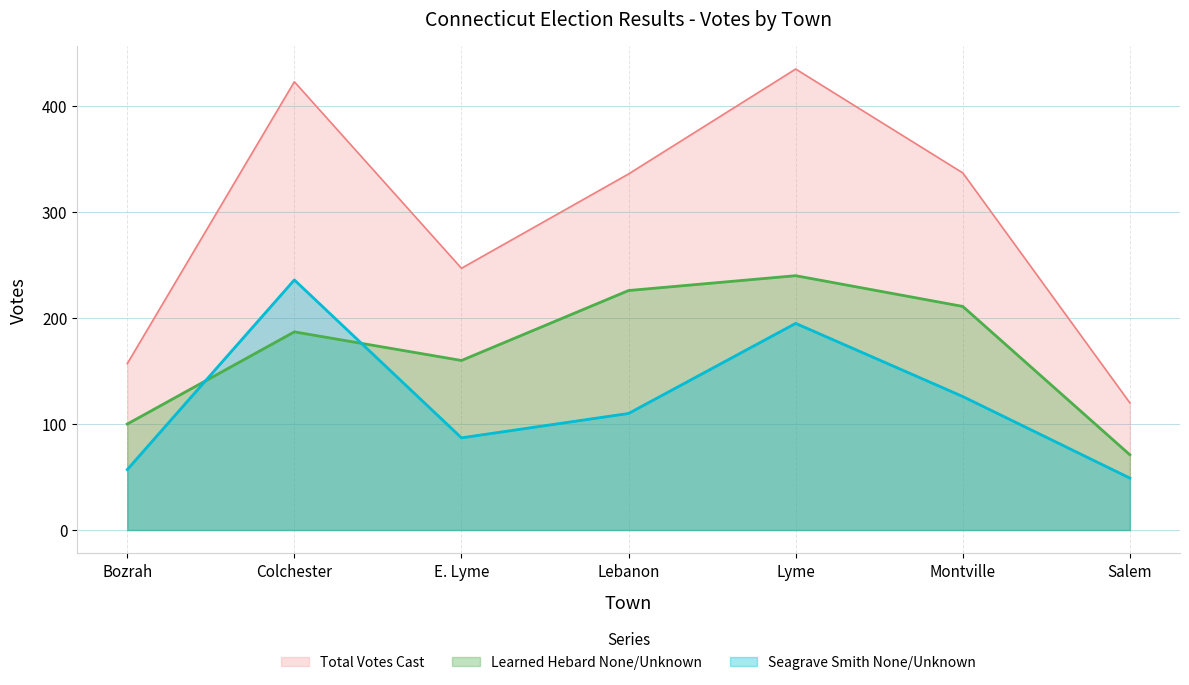

Which has a higher value, Salem or Lebanon?

Lebanon